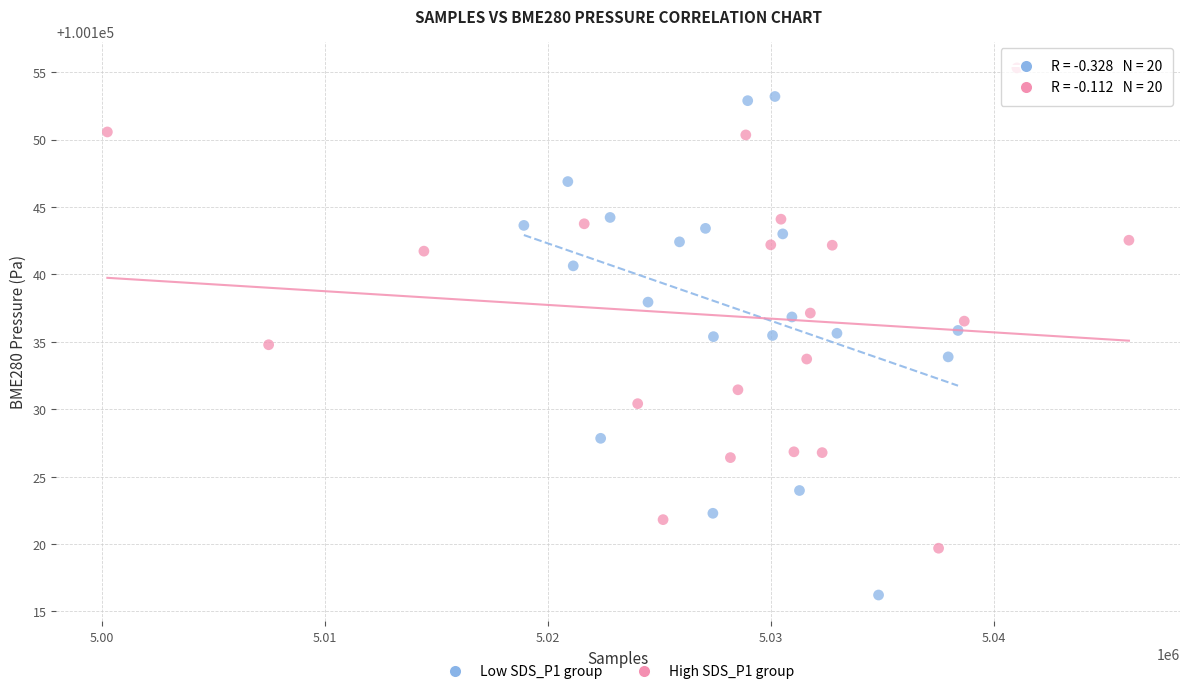

What are all the series names shown in the legend?

Low SDS_P1 group, High SDS_P1 group